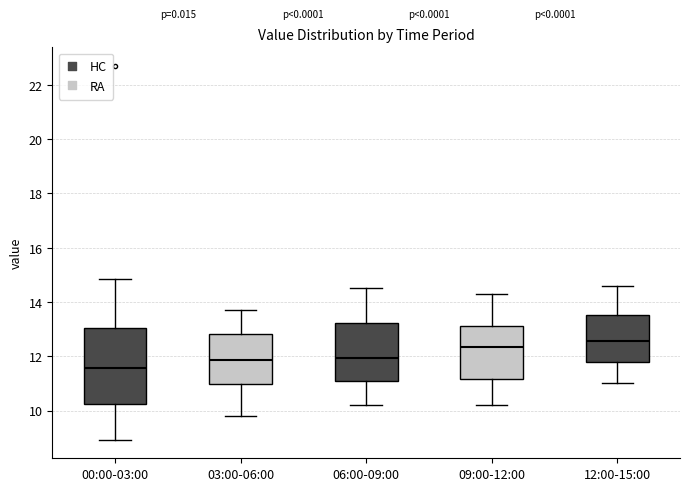

Where does the median line of the box for 06:00-09:00 sit on the y-axis? The values are not printed on the chart, so give them approximately, as read against the axis.

12.0